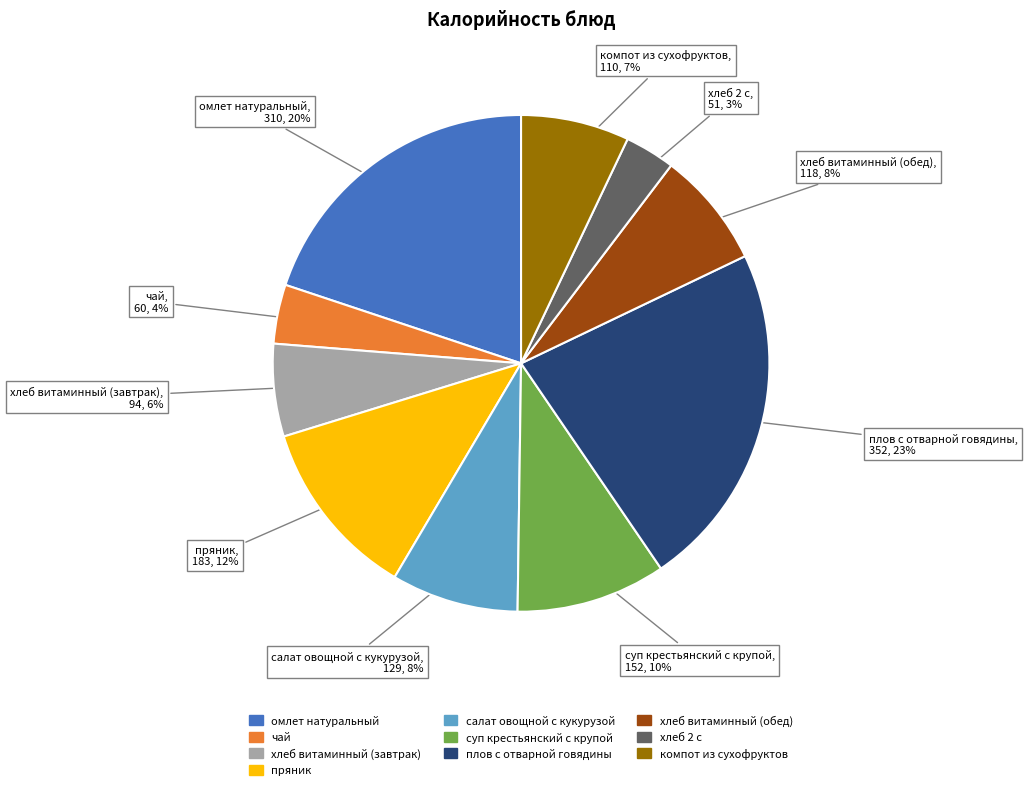

True or false: хлеб витаминный (обед) accounts for 8% of the total.

True